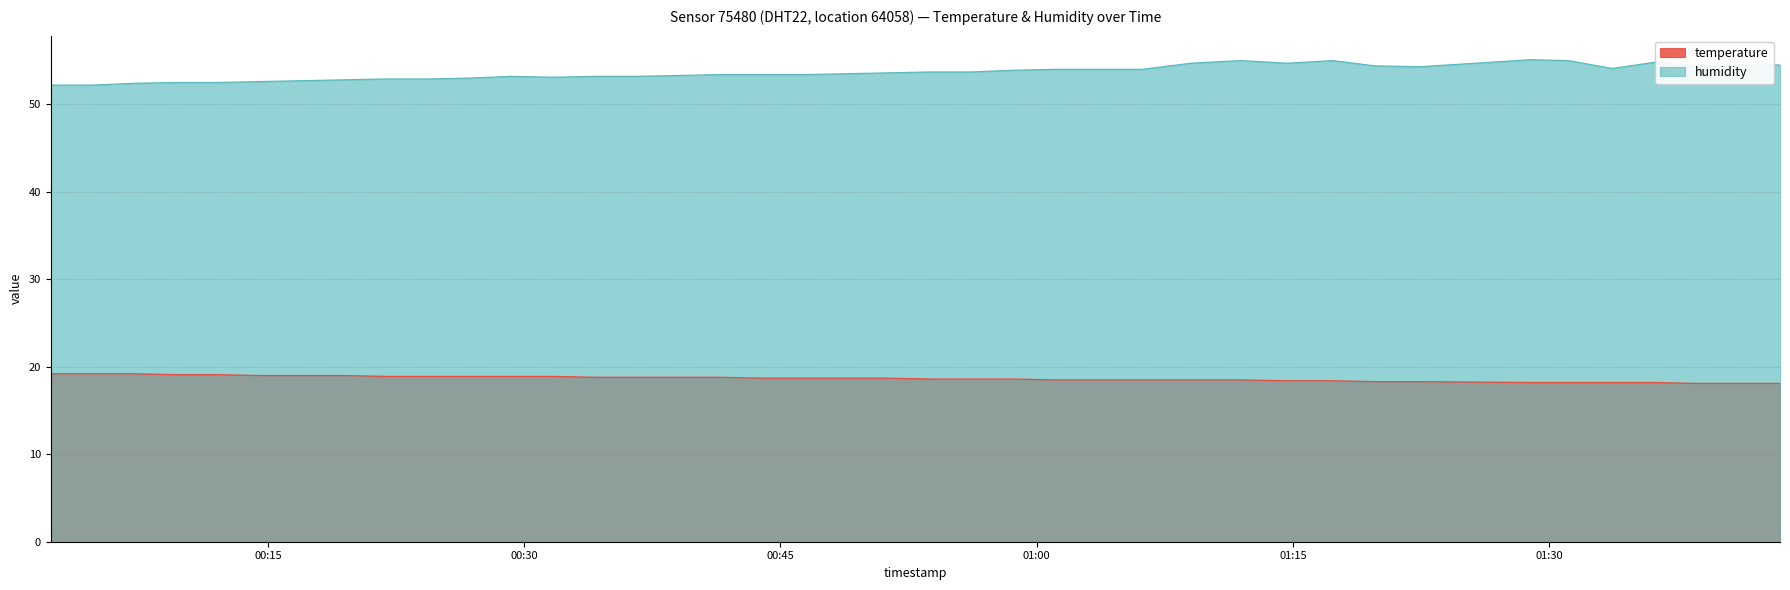

Which series has the largest total across all categories?

humidity